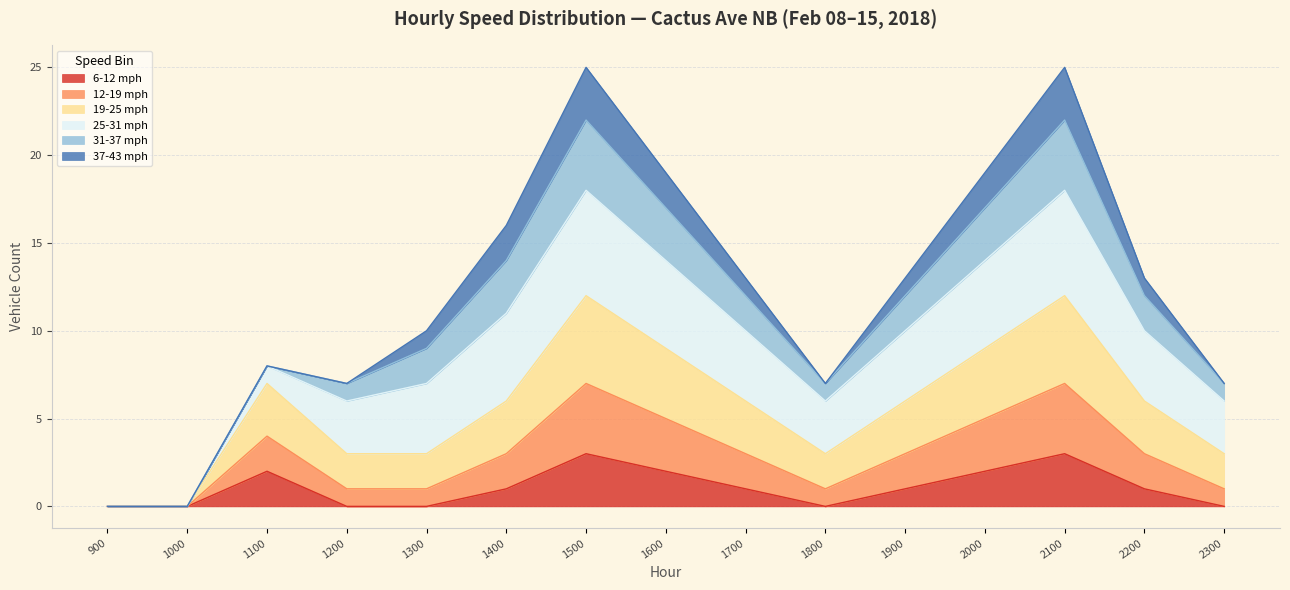

The 6-12 mph series shows 3 at 2100. True or false?

True